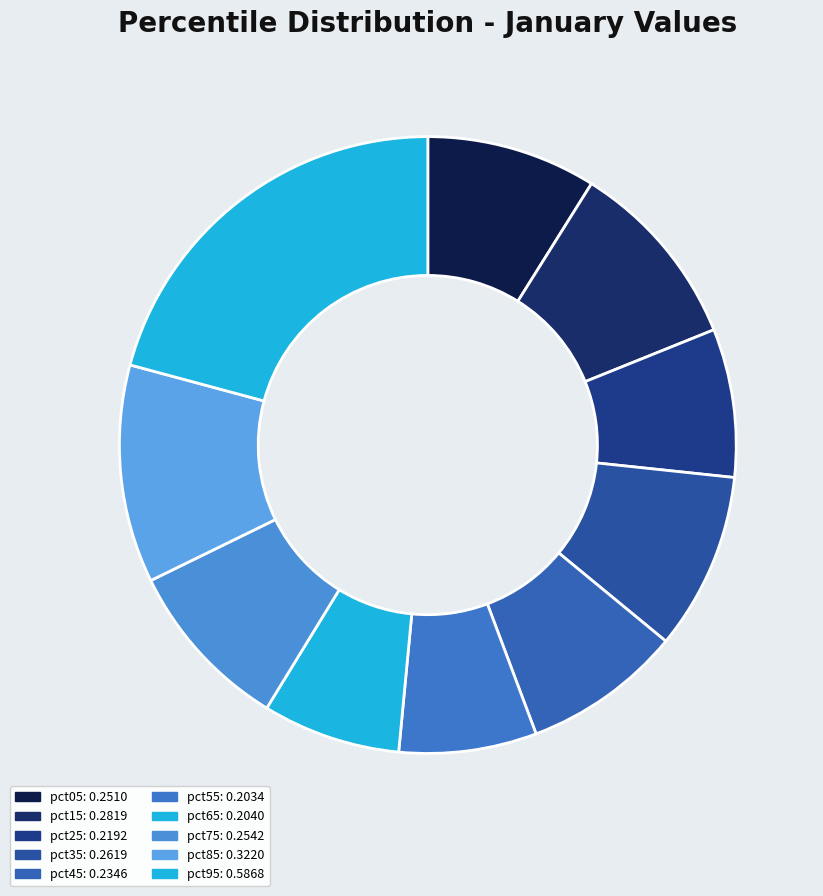

Which category has the biggest portion of the pie?

pct95